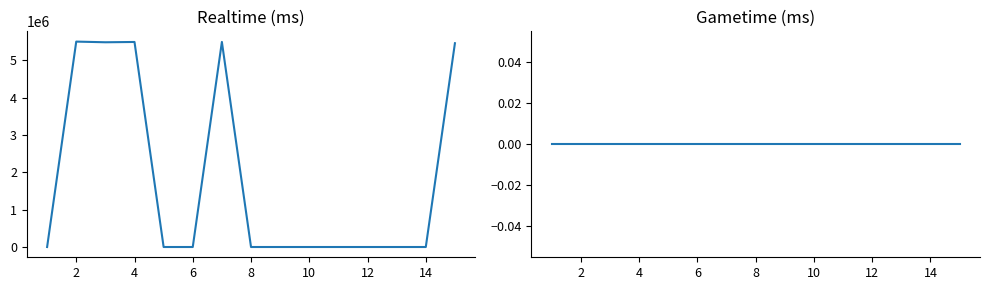

True or false: Realtime (ms) and Gametime (ms) cross at least once.

False